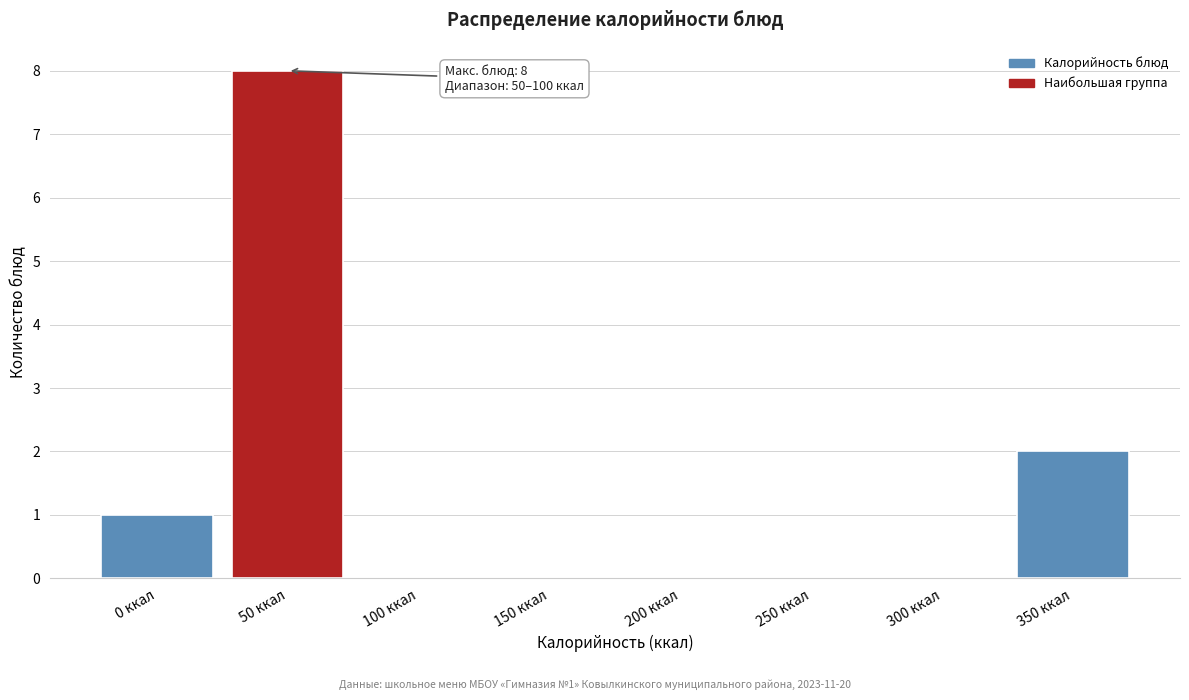

Reading left to right, list all the values displayed in this chart.

0 ккал=1	50 ккал=8	100 ккал=0	150 ккал=0	200 ккал=0	250 ккал=0	300 ккал=0	350 ккал=2